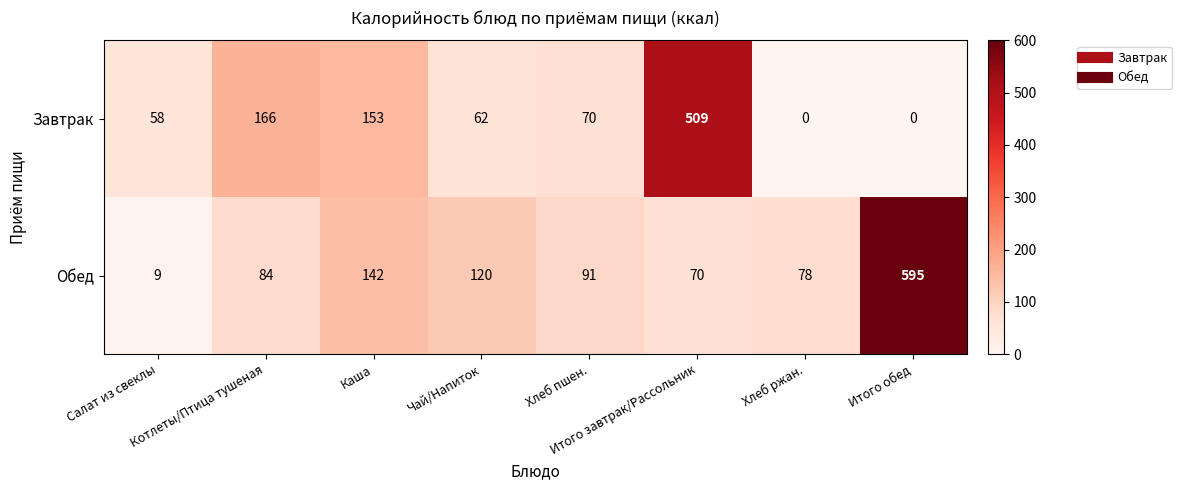

What is the average value of the Обед series?

149